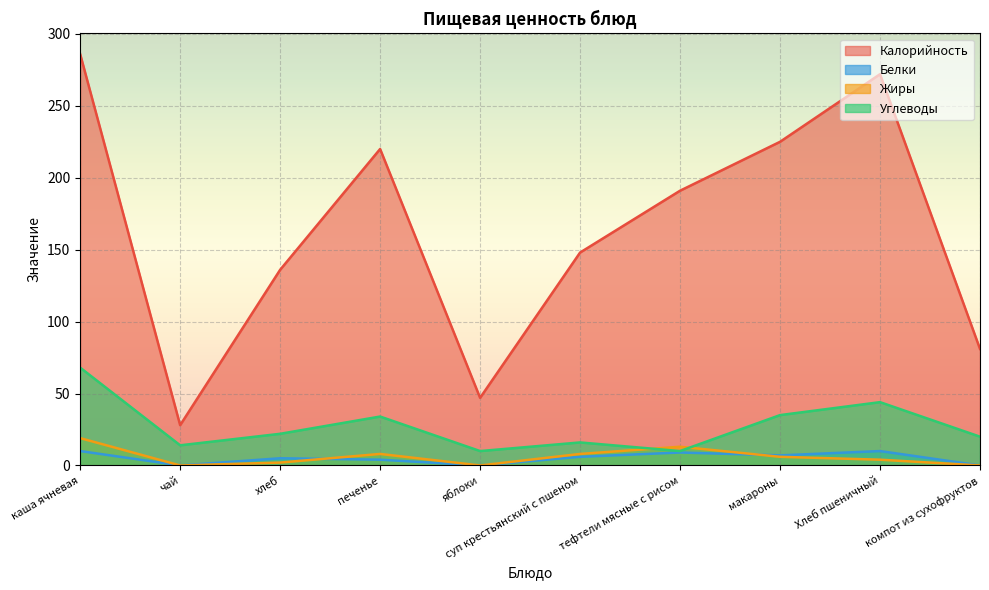

How many values in the Углеводы series exceed 22?

4